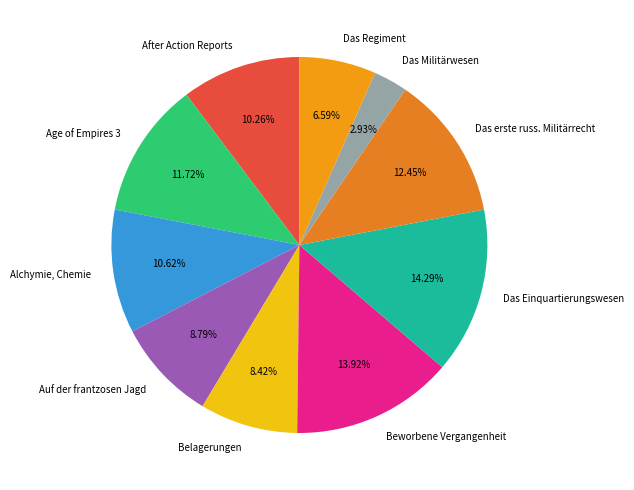

Is Das erste russ. Militärrecht the majority of the pie?

No